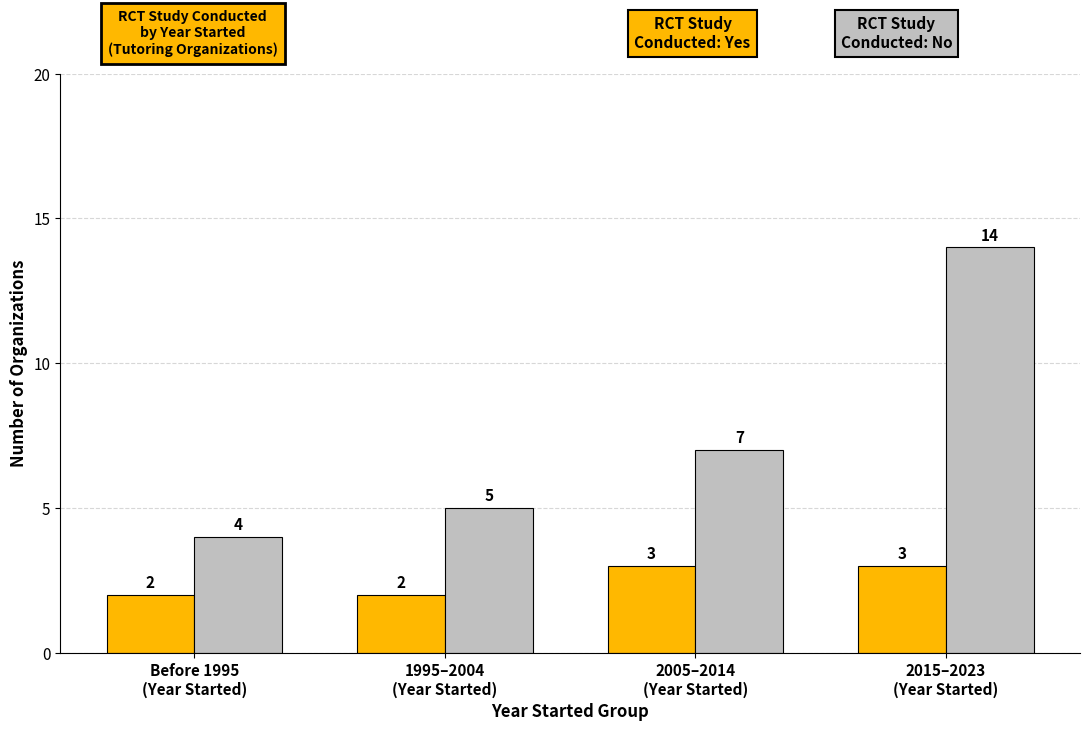

What is the minimum value shown in the chart?

2